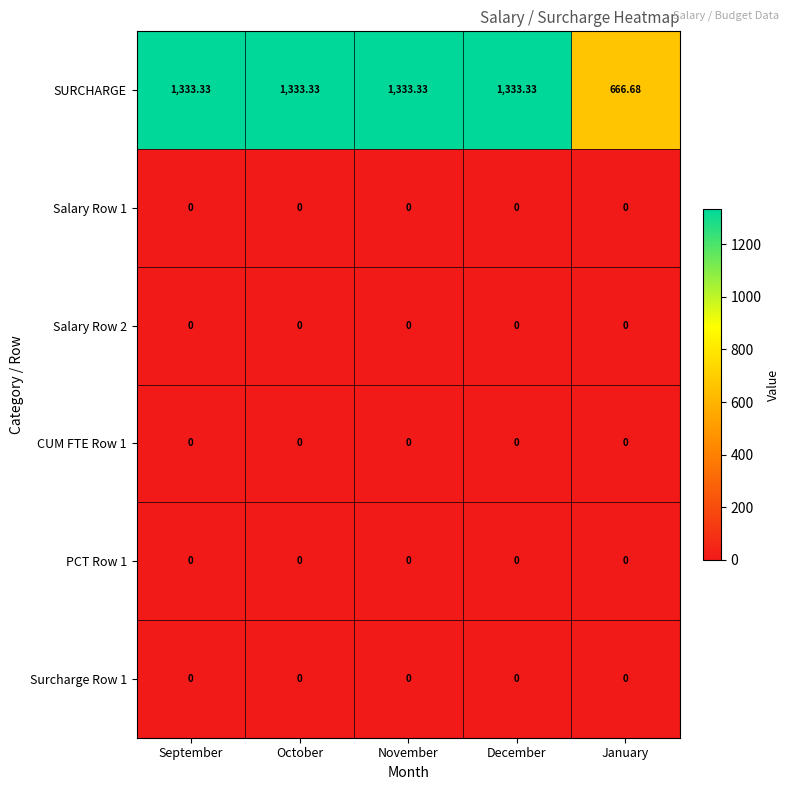

At which label does SURCHARGE first exceed 1333?

September